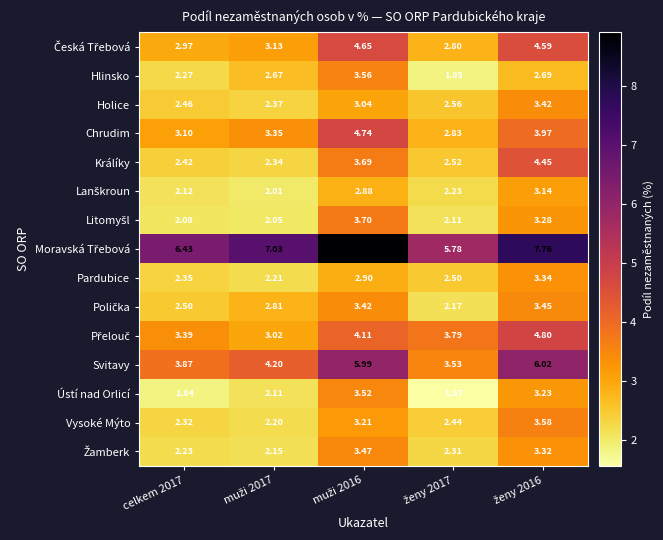

Between muži 2016 and ženy 2017, which series saw the biggest shift?

Moravská Třebová